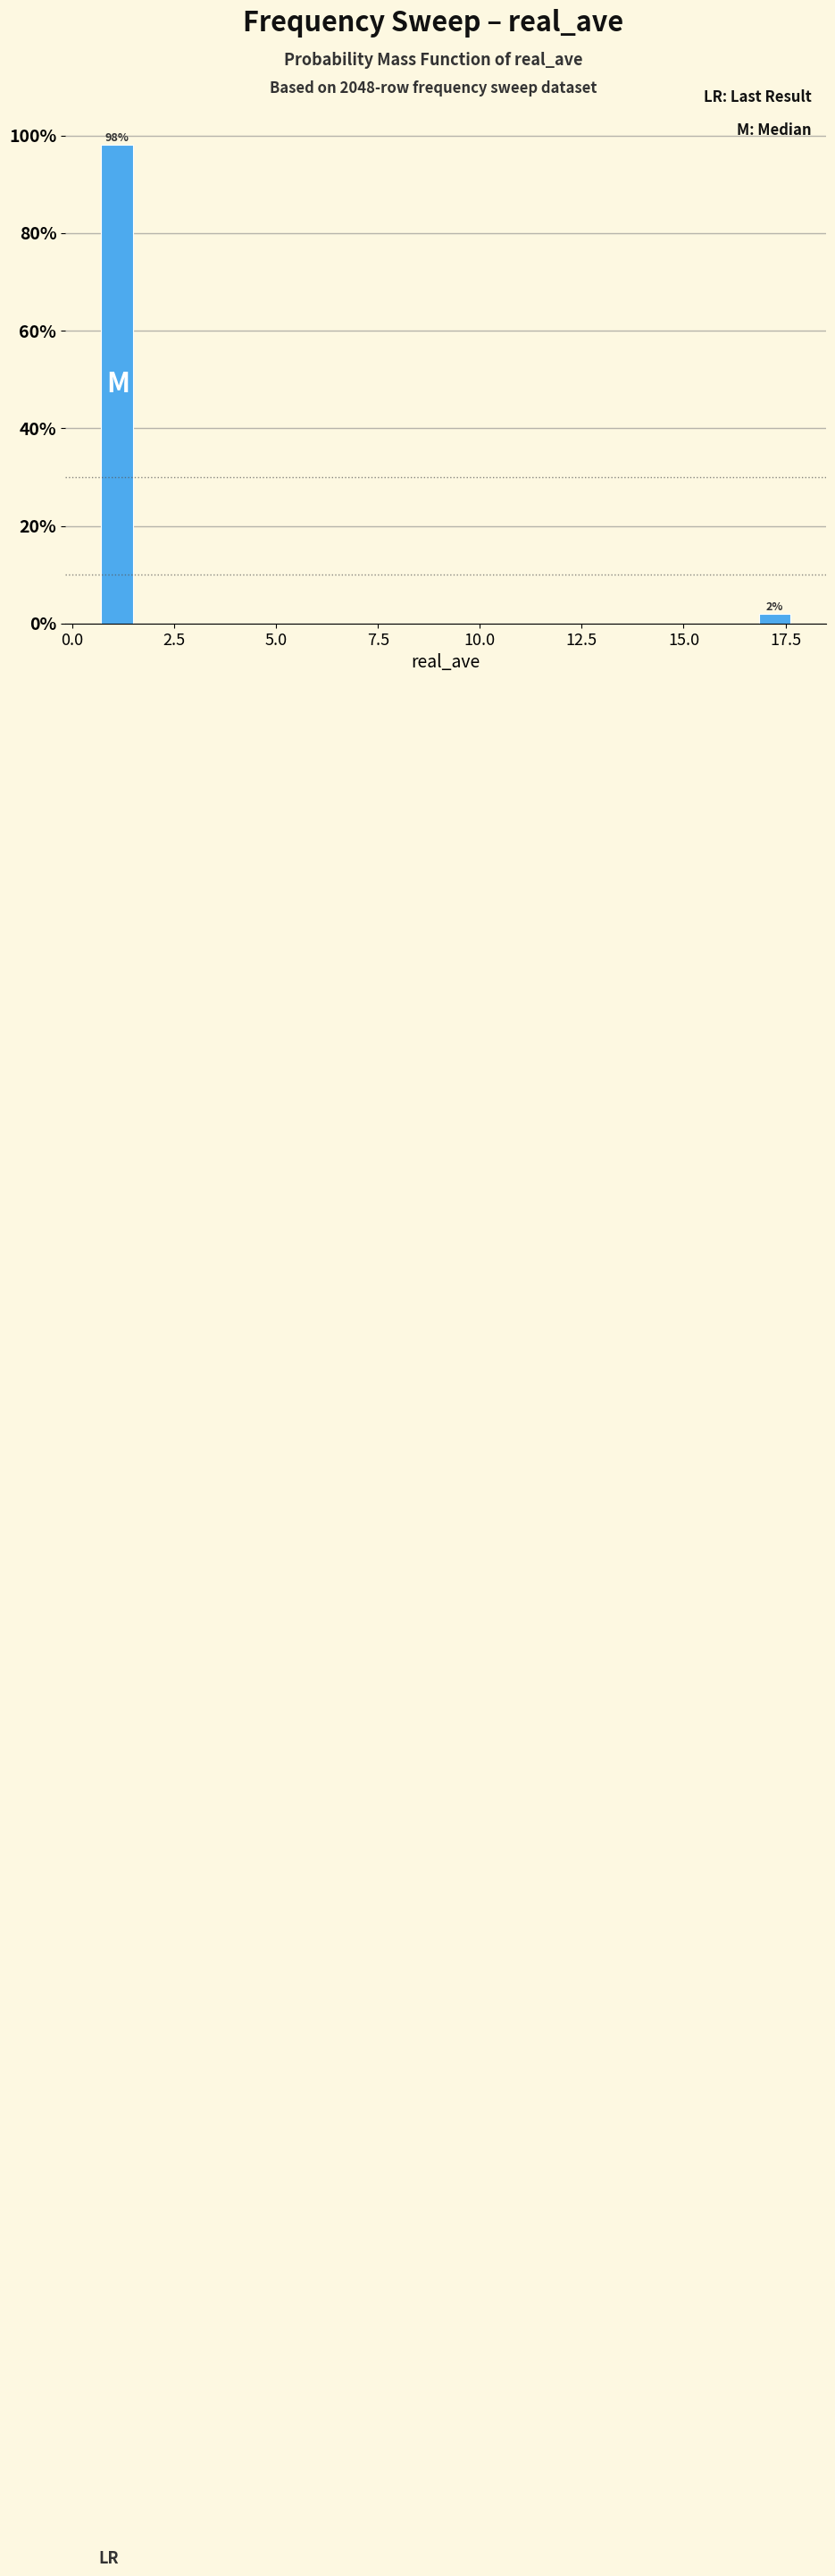

Read against the x-axis, roughly where is the centre of the tallest bar?

1.0